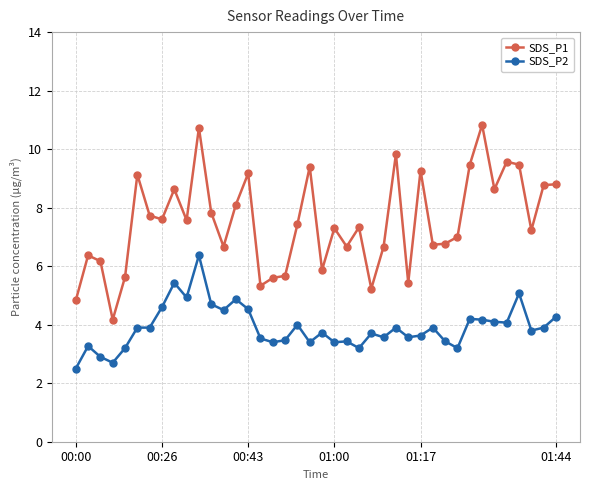

What is the sum of all SDS_P1 values?

300.6